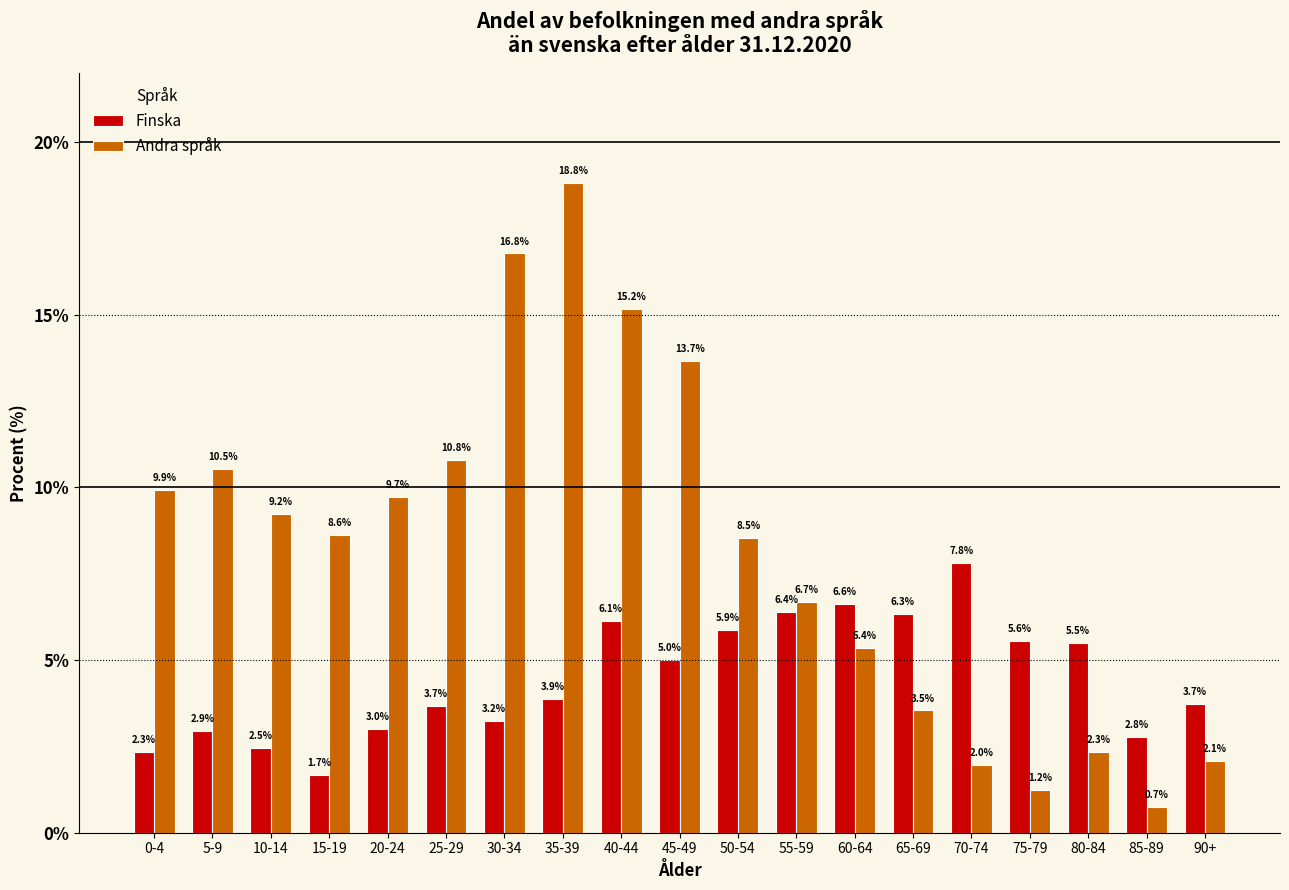

Reading left to right, list all the values displayed in this chart.

Finska: 0-4=2.3	5-9=2.9	10-14=2.5	15-19=1.7	20-24=3.0	25-29=3.7	30-34=3.2	35-39=3.9	40-44=6.1	45-49=5.0	50-54=5.9	55-59=6.4	60-64=6.6	65-69=6.3	70-74=7.8	75-79=5.6	80-84=5.5	85-89=2.8	90+=3.7
Andra språk: 0-4=9.9	5-9=10.5	10-14=9.2	15-19=8.6	20-24=9.7	25-29=10.8	30-34=16.8	35-39=18.8	40-44=15.2	45-49=13.7	50-54=8.5	55-59=6.7	60-64=5.4	65-69=3.5	70-74=2.0	75-79=1.2	80-84=2.3	85-89=0.7	90+=2.1